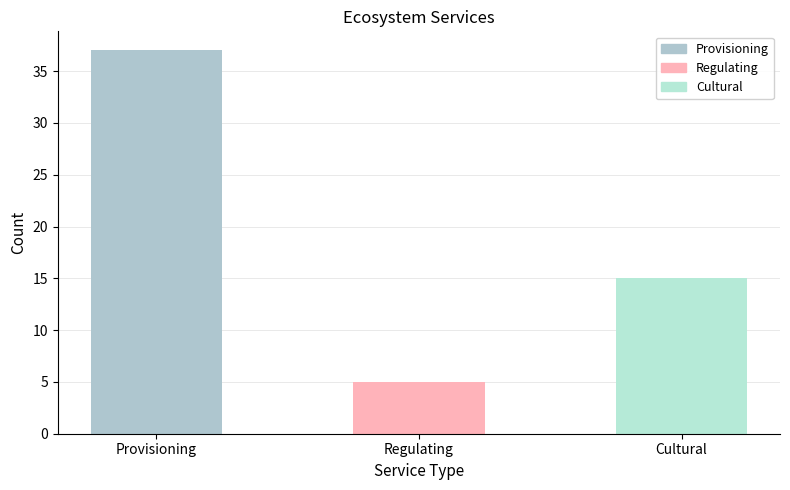

List the labels in order of value, smallest first.

Regulating, Cultural, Provisioning